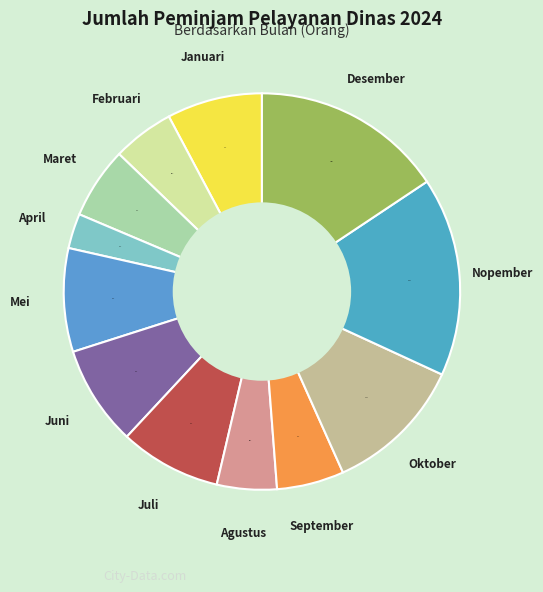

Which category has the biggest portion of the pie?

Nopember